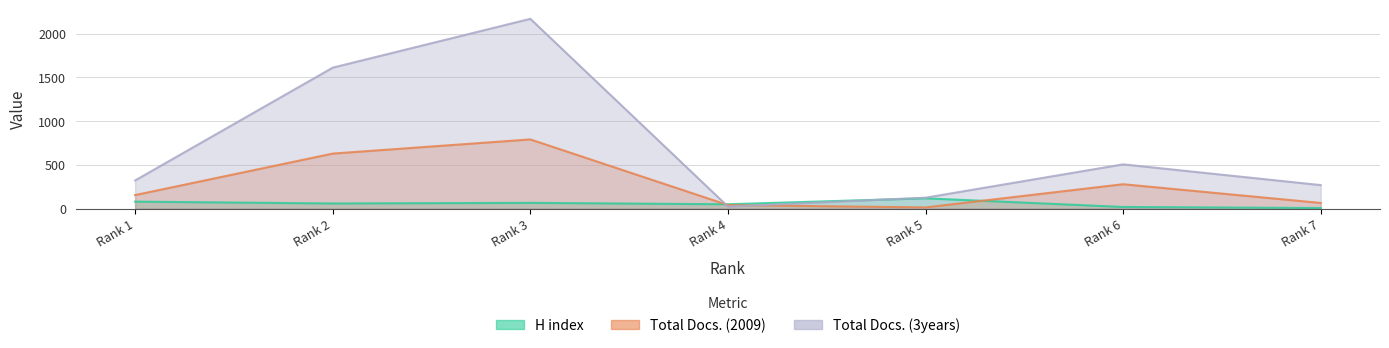

What are all the series names shown in the legend?

H index, Total Docs. (2009), Total Docs. (3years)